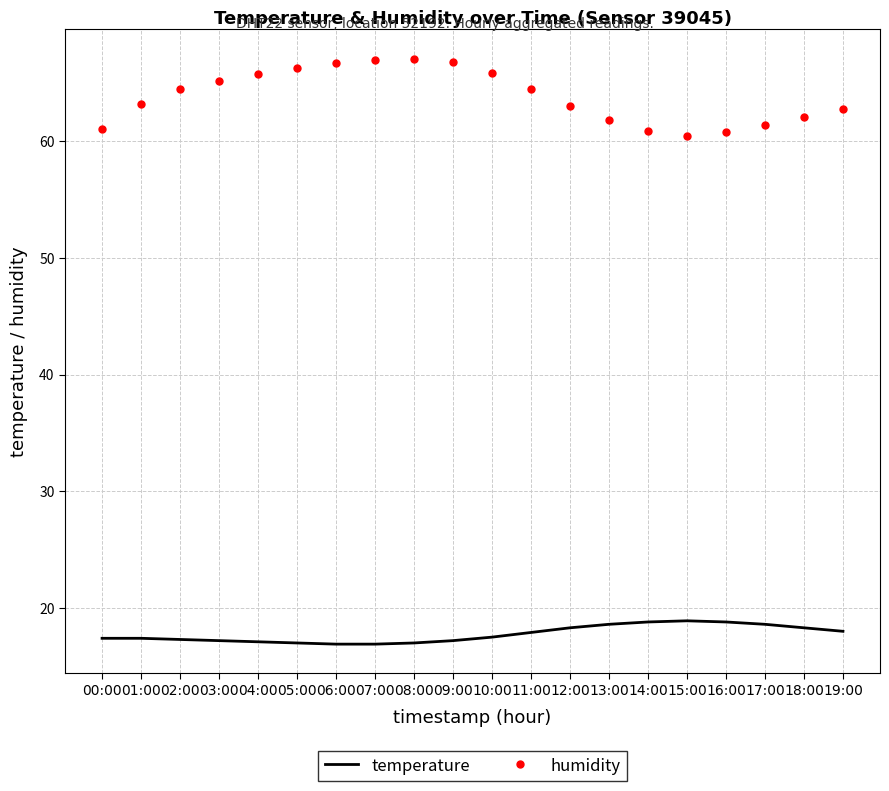

Rank the series at 19:00 from highest to lowest value.

humidity, temperature